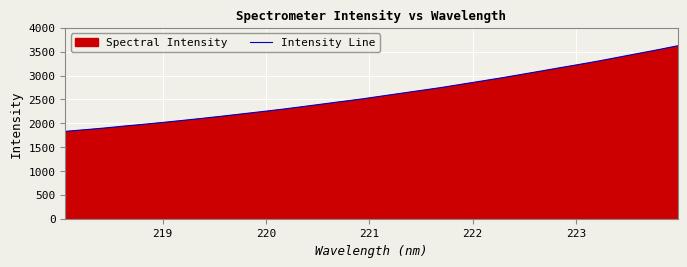

What is the difference between the maximum and minimum values?

1793.5